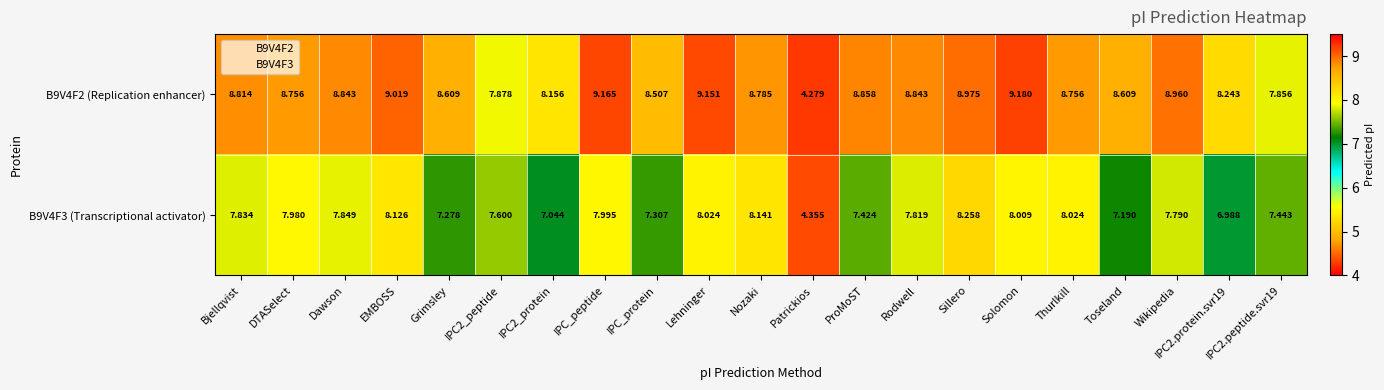

At which category is the sum across all series the highest?

Sillero